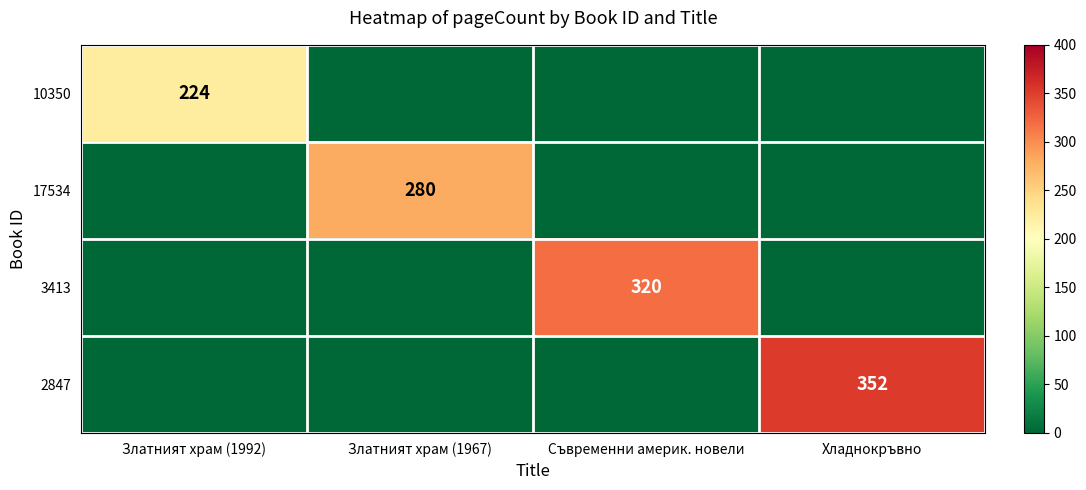

Is it true that 3413 equals 320 at Съвременни америк. новели?

True